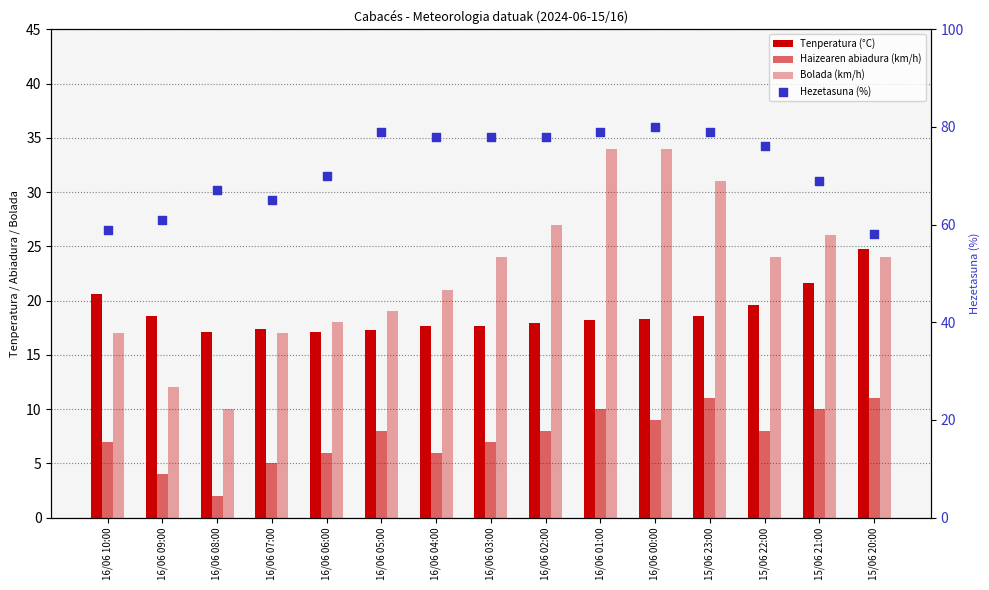

Is the value of Haizearen abiadura (km/h) at 16/06 09:00 greater than the value of Tenperatura (°C) at 15/06 22:00?

No